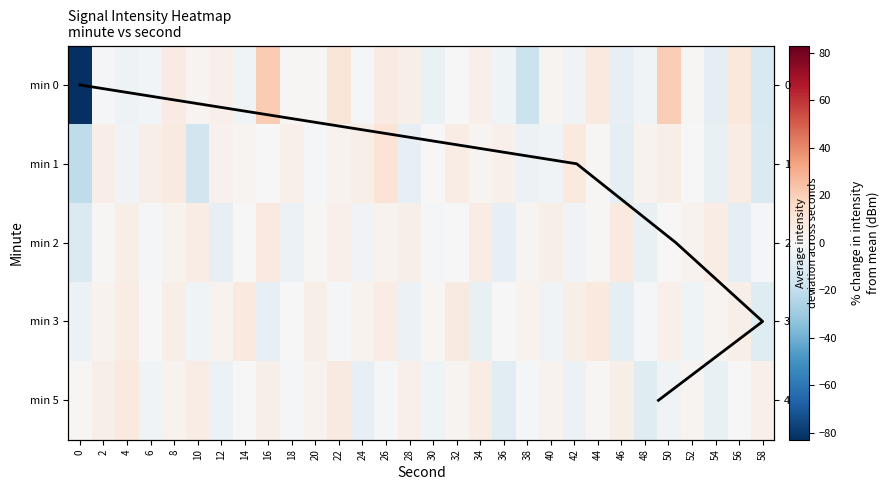

How many values in the 5 series exceed 1?

16